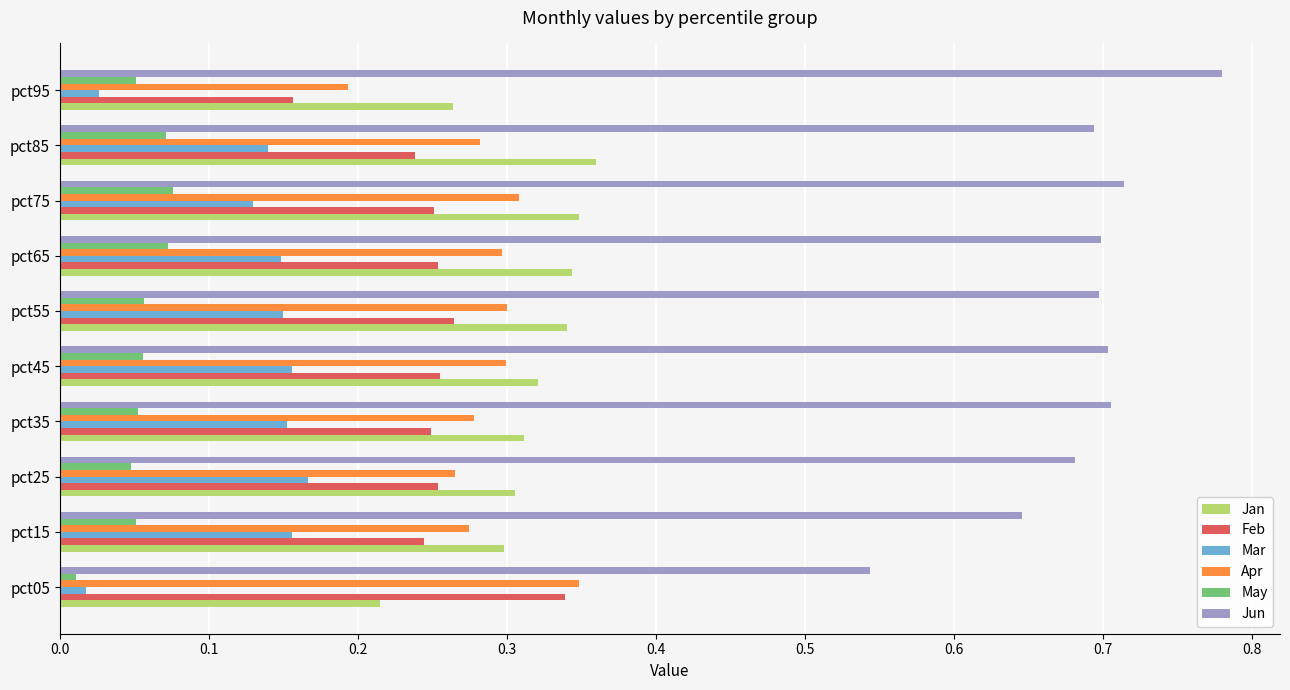

What is the total value across all series at pct65?

1.8